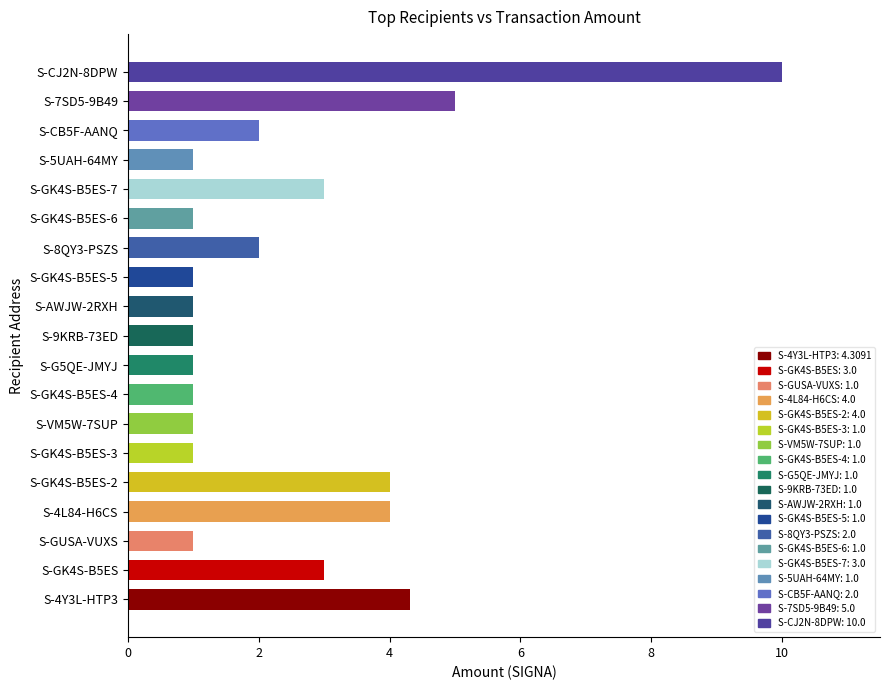

What is the sum of all values?

47.3